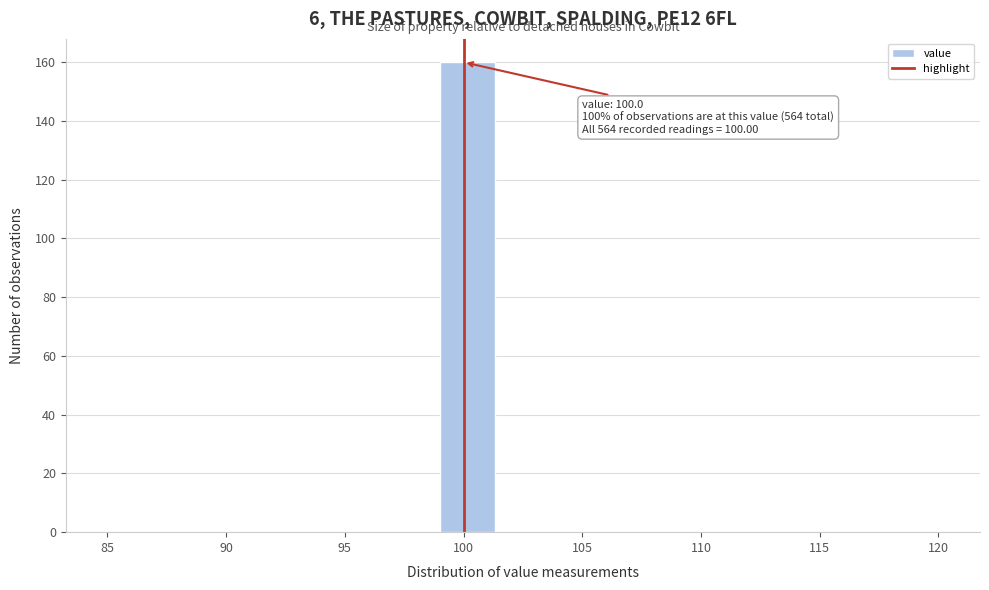

Over which range of the x-axis is the bar tallest?

99.0 to 101.5